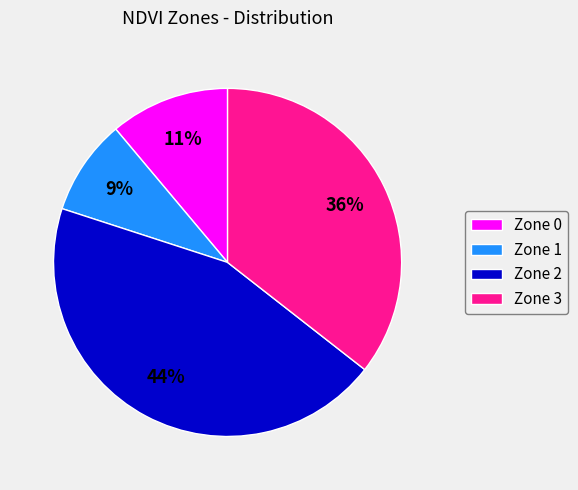

What is the smallest slice in the pie chart?

Zone 1